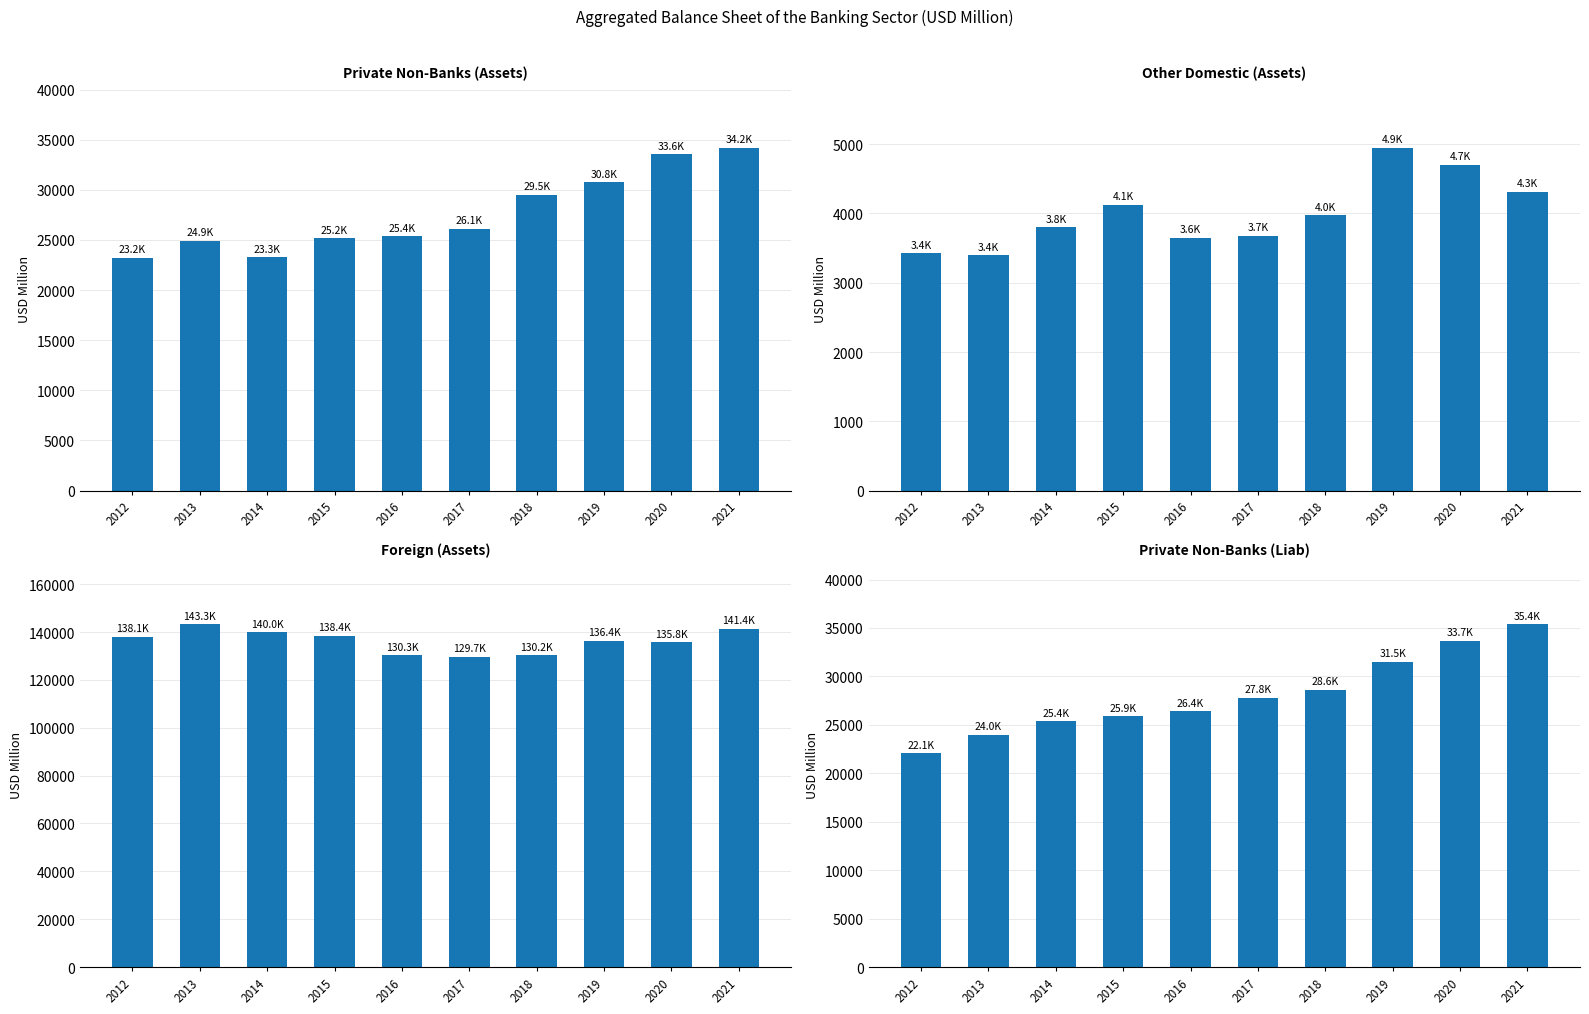

What is the difference between the highest and lowest values at 2018?

126222.0